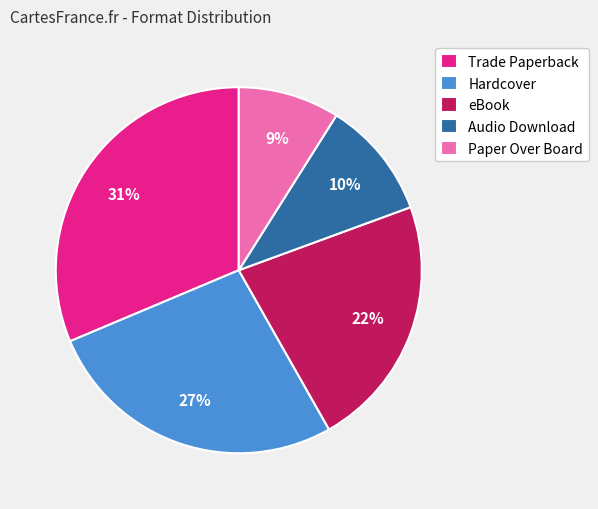

Do Audio Download and Trade Paperback together represent more than half of the pie?

No